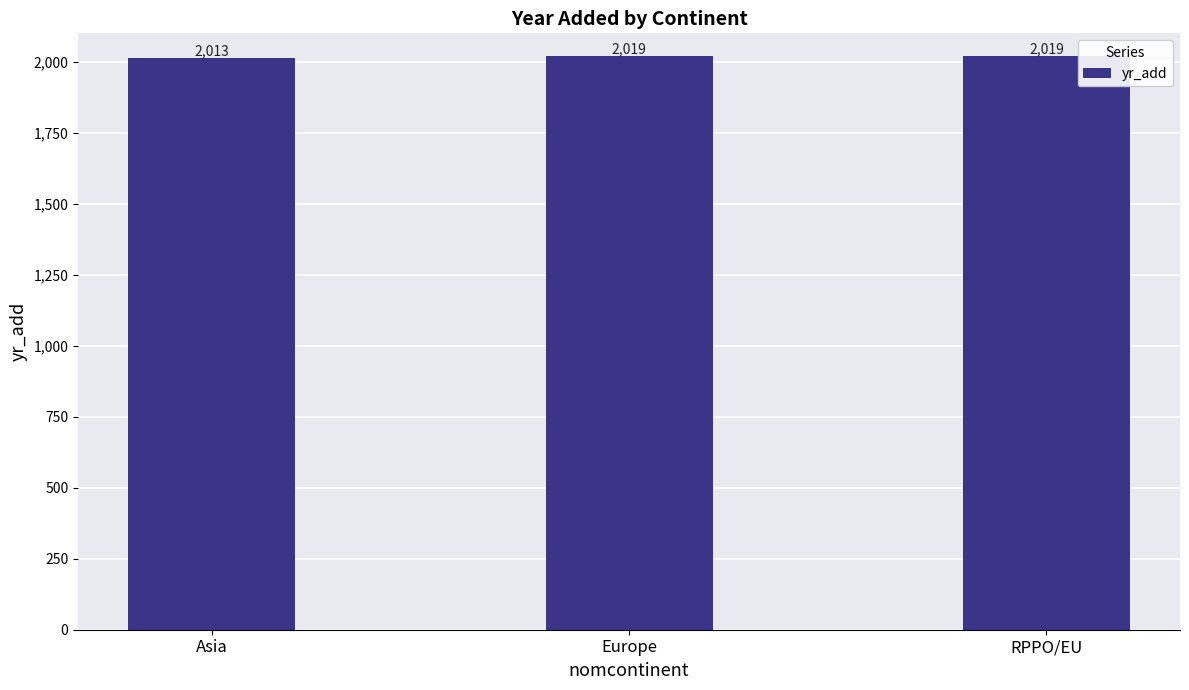

Are the bars grouped side by side (vs. stacked)?

No